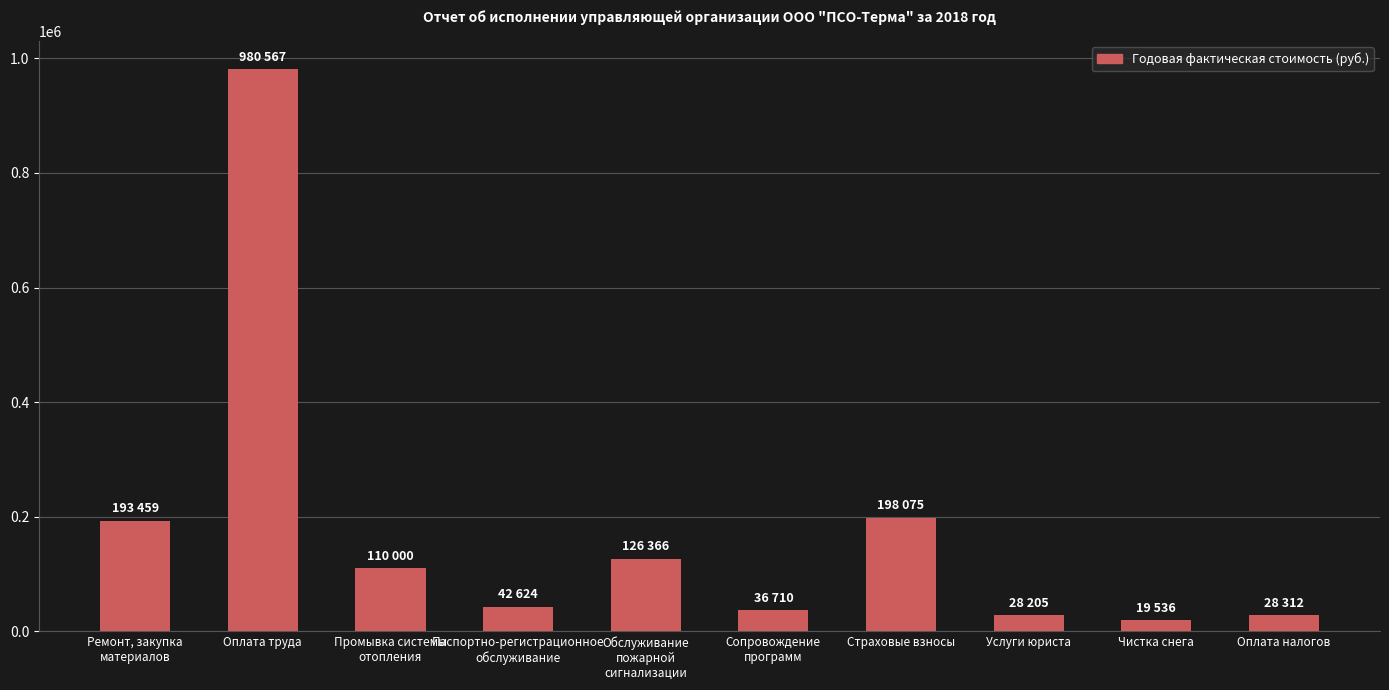

Between Оплата труда and Ремонт, закупка
материалов, which is larger?

Оплата труда